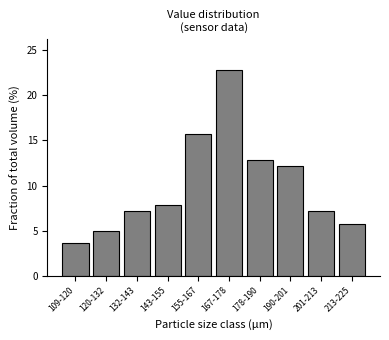

Reading right to left, transcribe all the data shown in this chart.

213-225=5.7	201-213=7.1	190-201=12.1	178-190=12.9	167-178=22.9	155-167=15.7	143-155=7.9	132-143=7.1	120-132=5.0	109-120=3.6